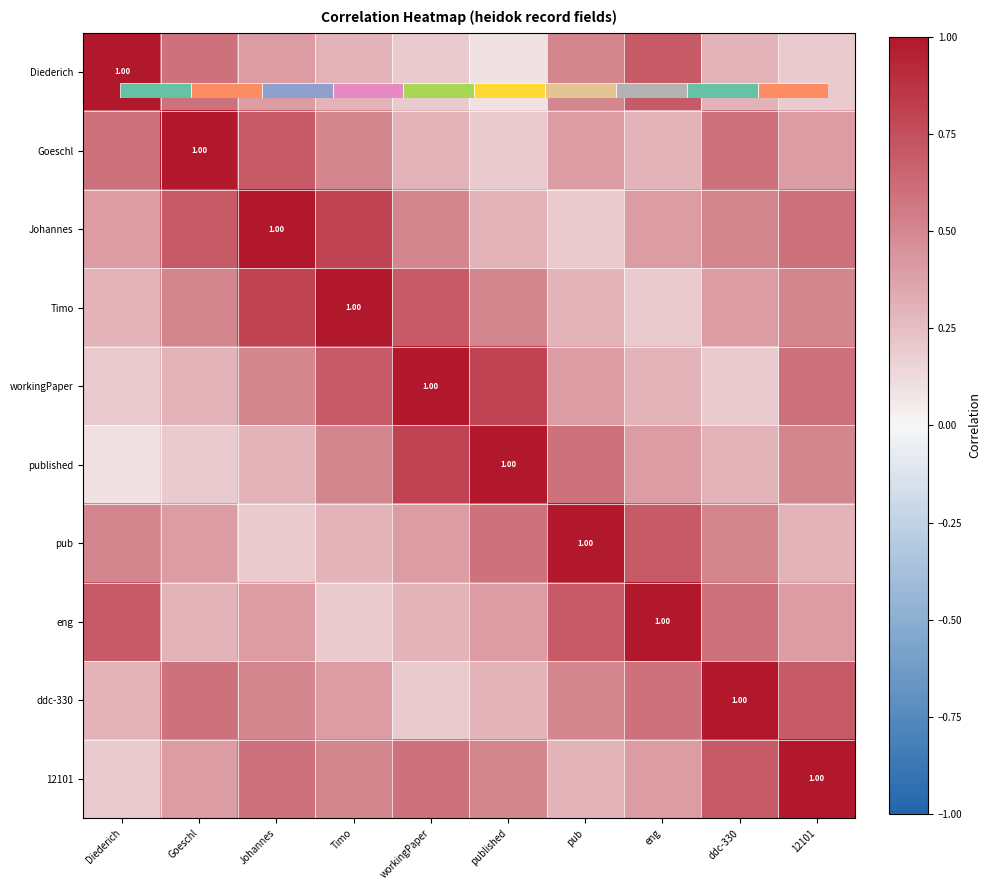

At how many categories does at least one series exceed 0?

10